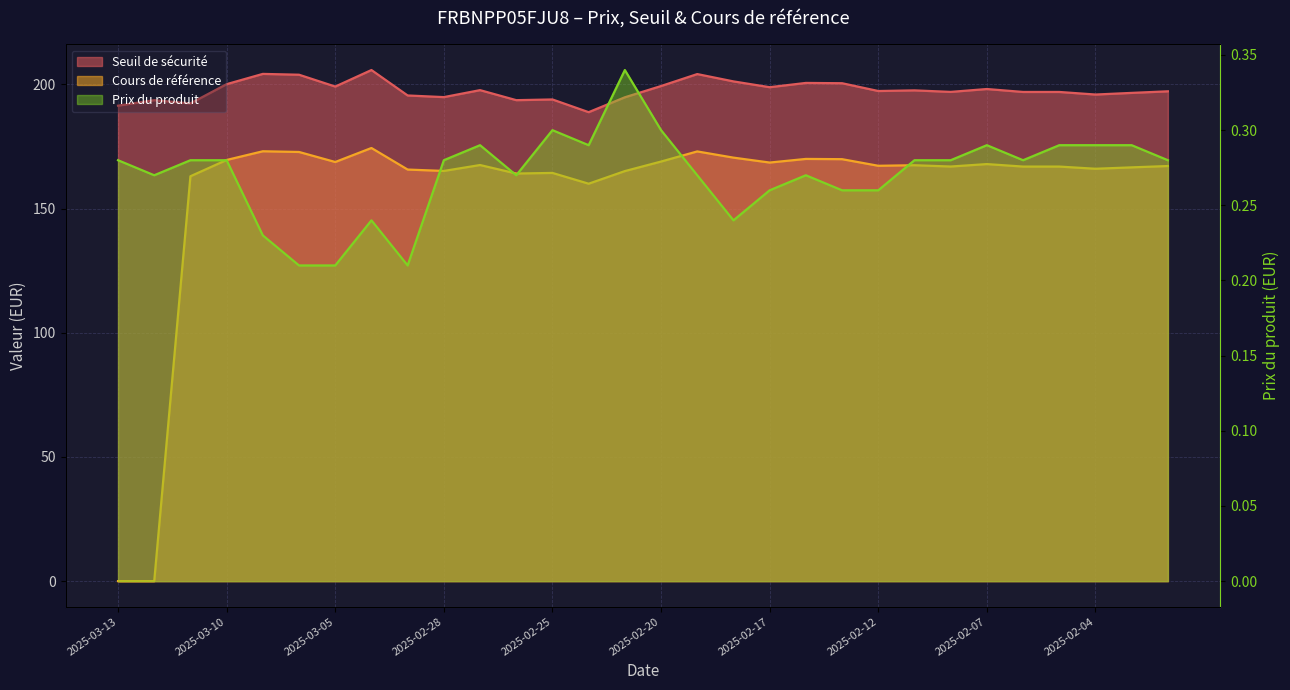

Which series has the widest spread of values?

Cours de référence